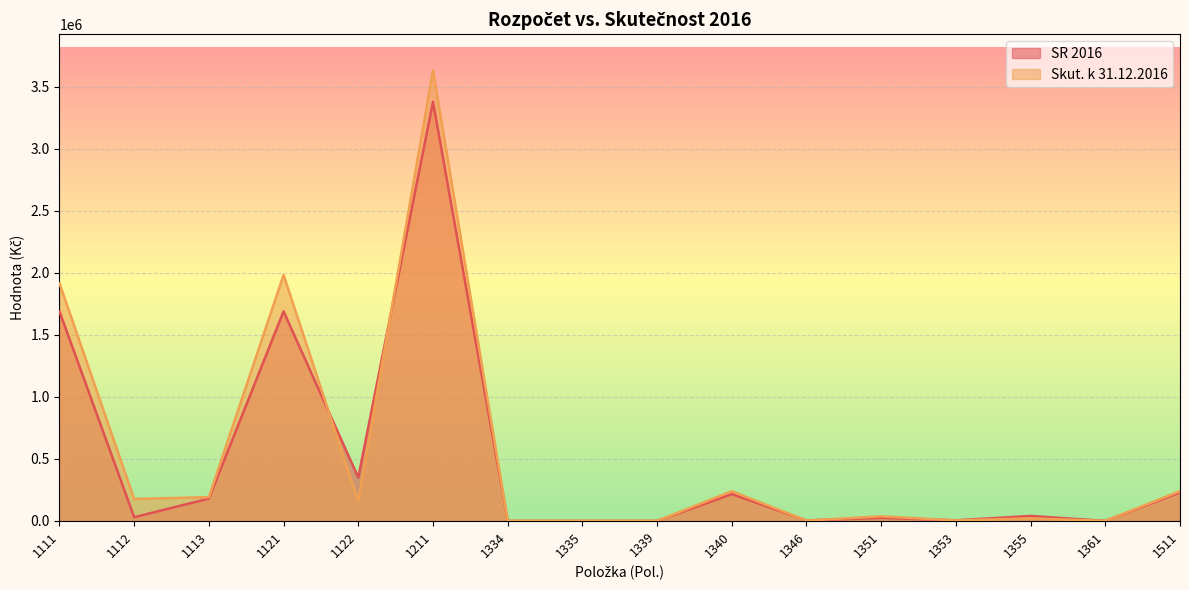

True or false: SR 2016 has a value of 216359 at 1340.

True